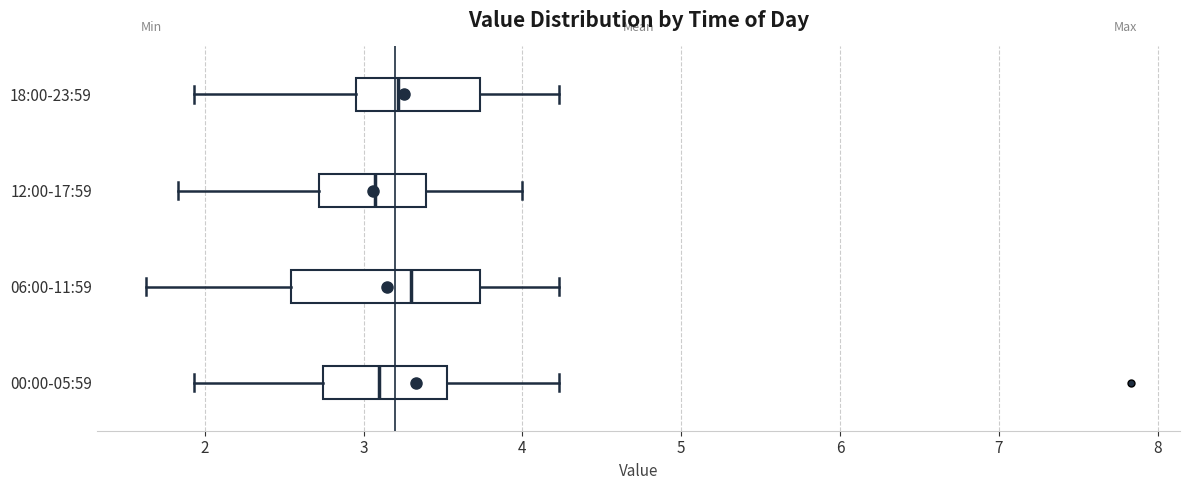

Comparing the boxes themselves (not the whiskers), which one is the widest?

06:00-11:59